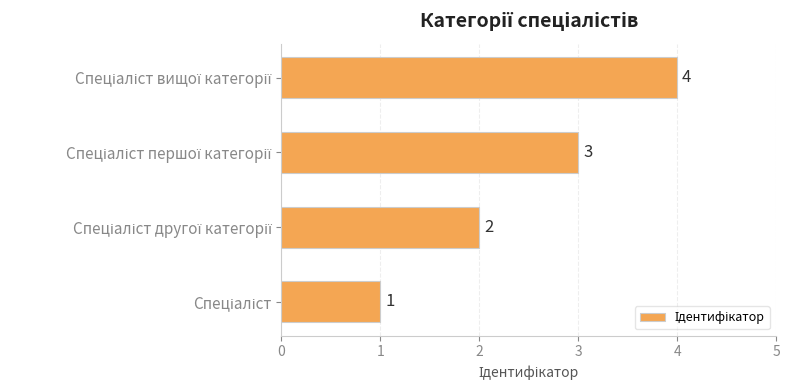

Count the values in the range 2 to 4.

3